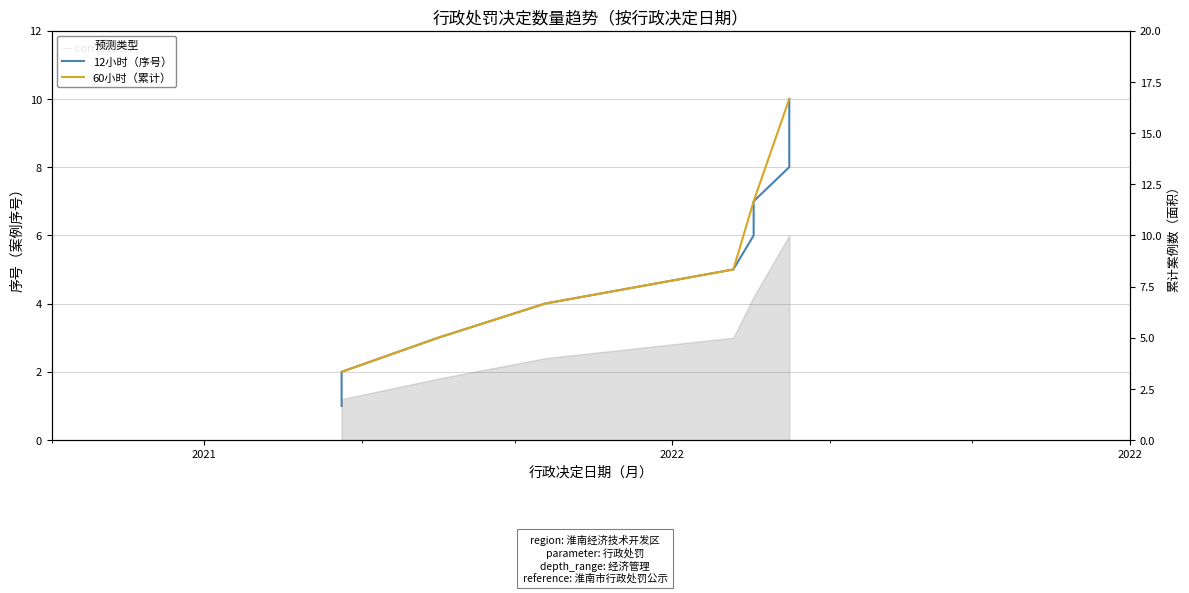

What is the label of the 6th point from the right?

2022-01-13